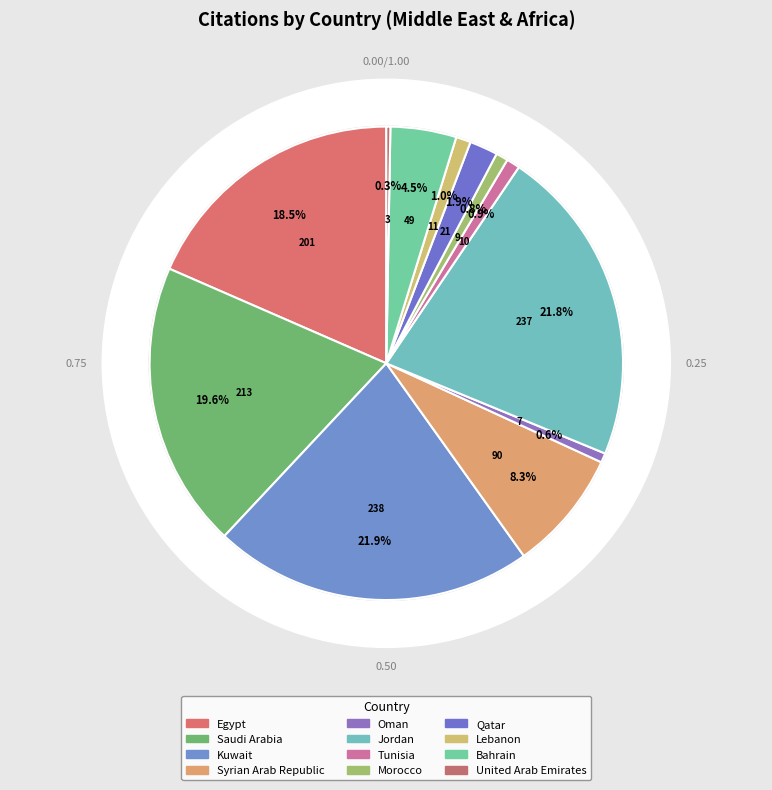

What percentage is the Qatar slice, to the nearest percent?

2%